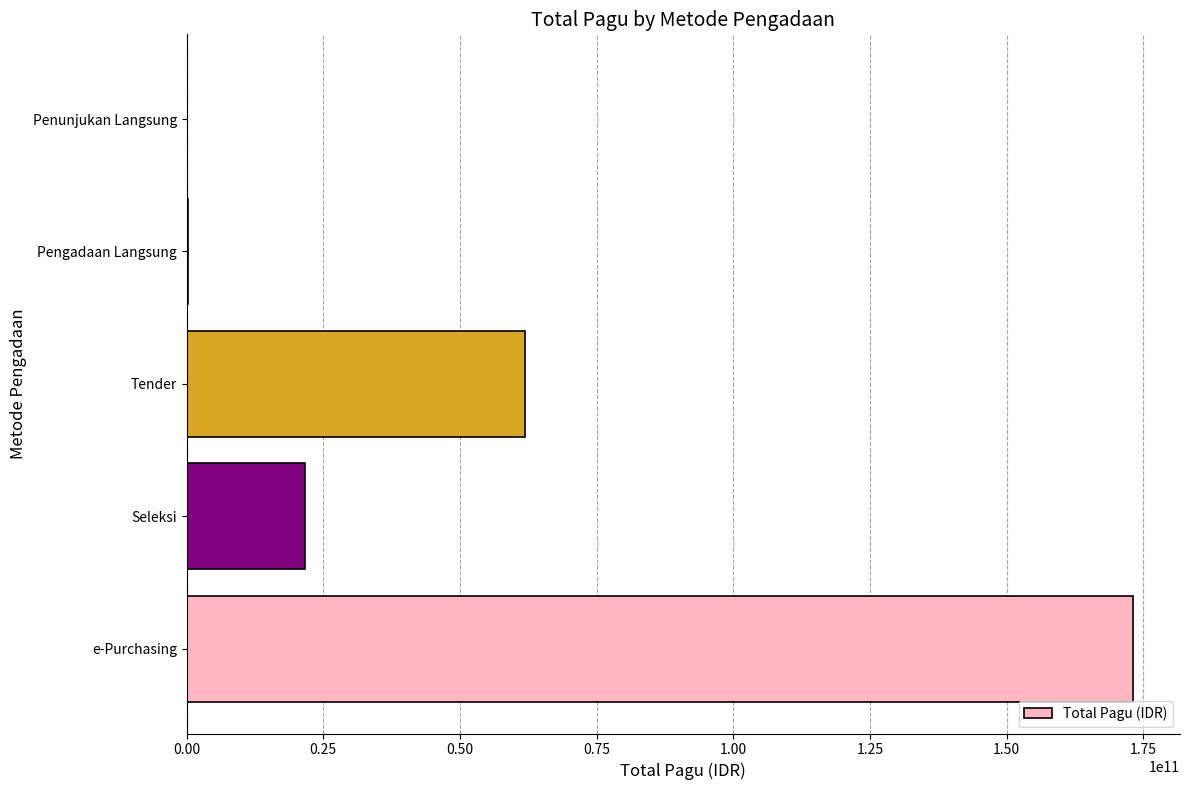

What is the sum of the values at e-Purchasing and Tender?

235064206200